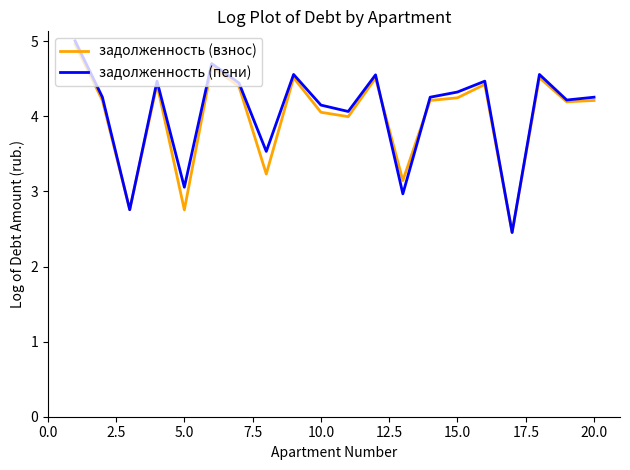

What is the smallest value displayed?

2.5